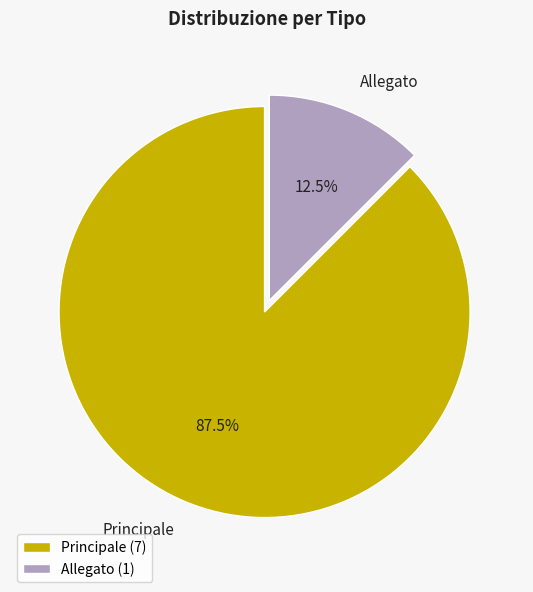

Approximately how many times larger is the value at Principale compared to Allegato?

7.0